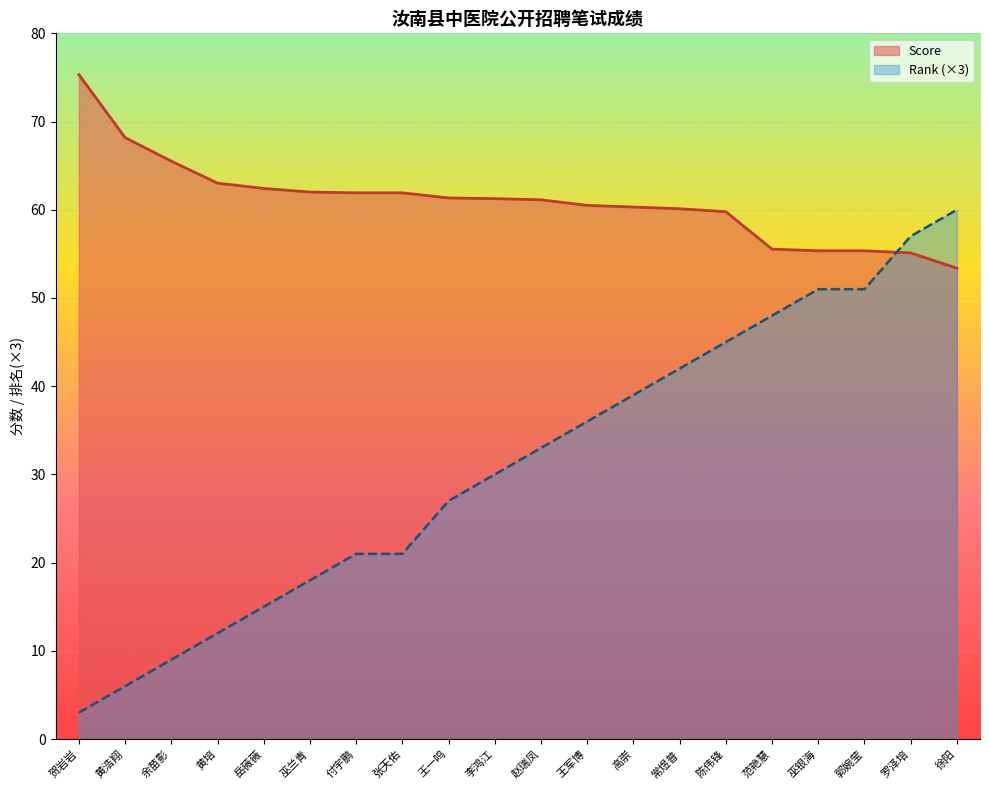

Which category has the highest value across all series?

贺岩岩